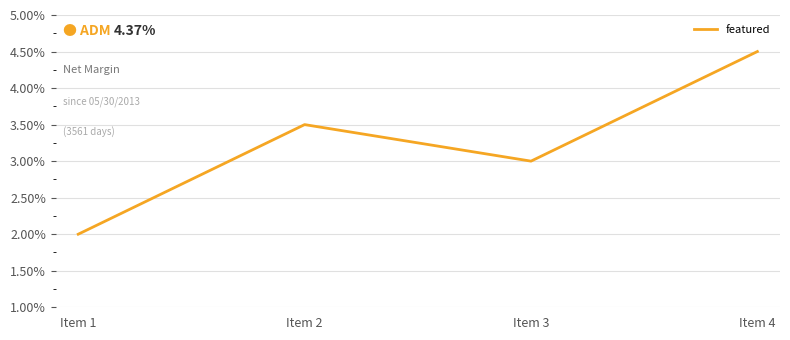

What is the sum of all values?

0.1